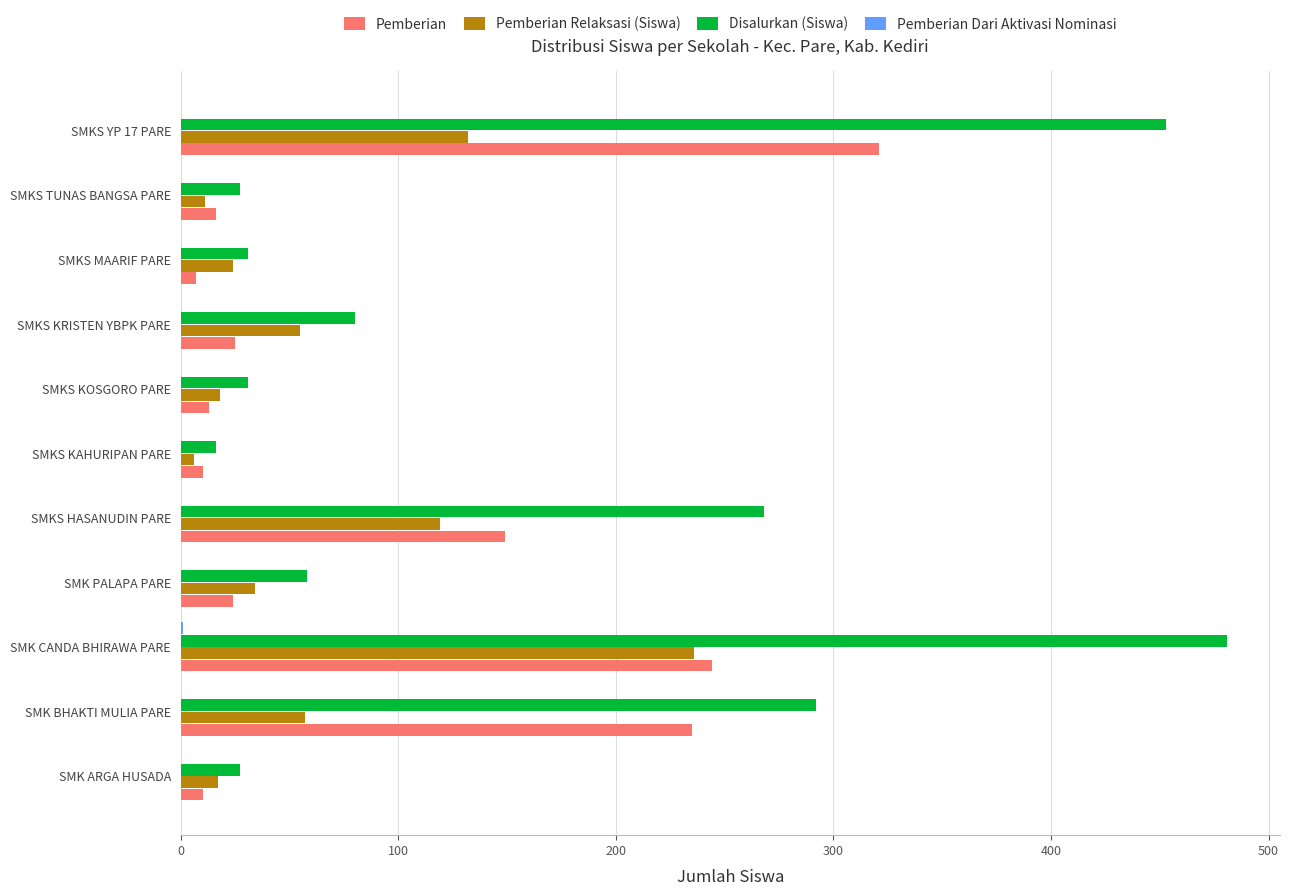

At which category is the sum across all series the highest?

SMK CANDA BHIRAWA PARE